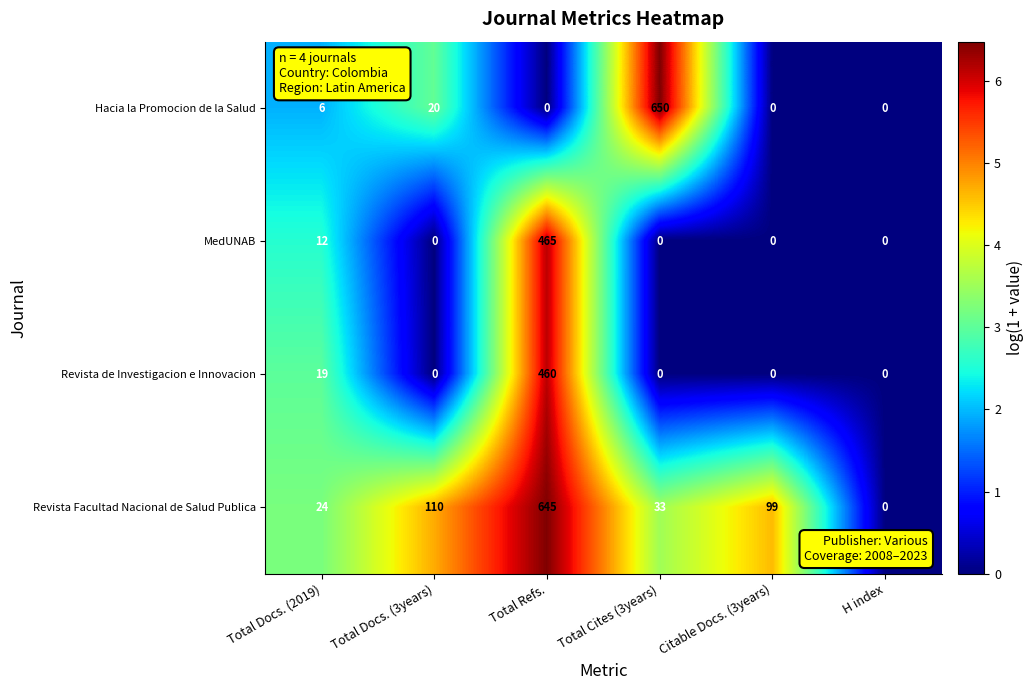

At how many categories does at least one series exceed 70?

4